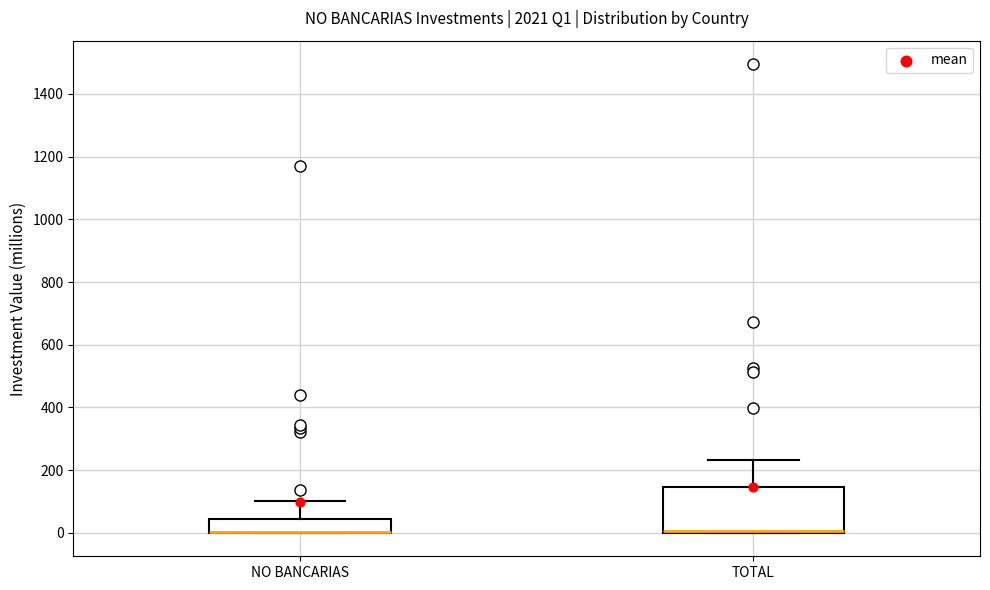

Reading left to right, read every box against the y-axis: the position of its median line, the range the box covers, and the ends of its whiskers. The values are not printed on the chart, so give them approximately, as read against the axis.

NO BANCARIAS: median 0 (drawn on the box's lower edge), box 0 to 40, whiskers 0 to 100
TOTAL: median 0 (drawn on the box's lower edge), box 0 to 140, whiskers 0 to 240